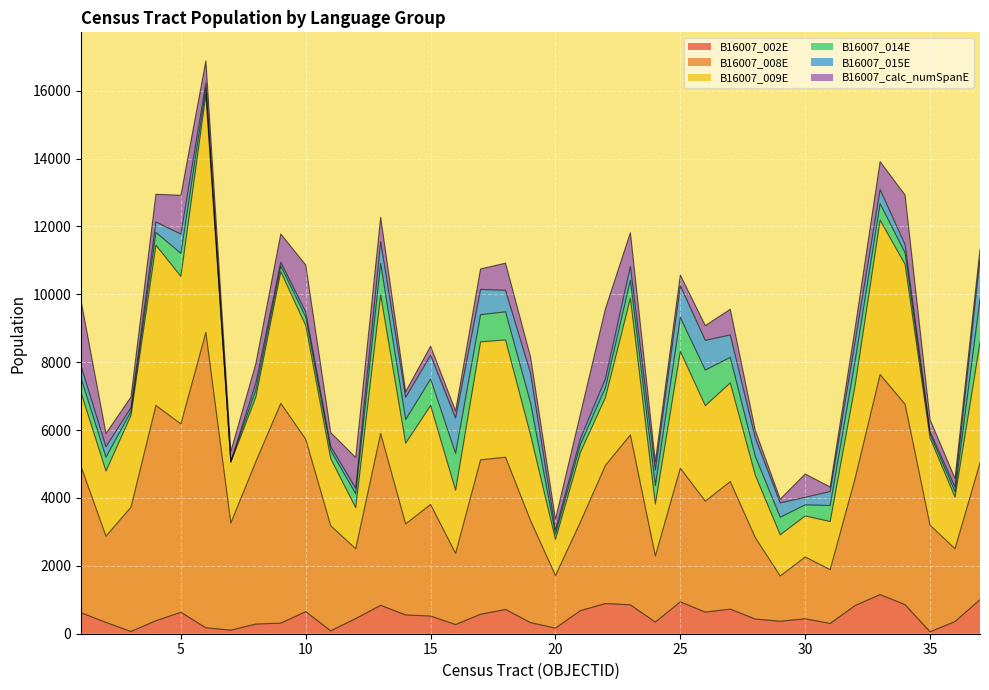

What is the difference between the highest and lowest values at 7?

3149